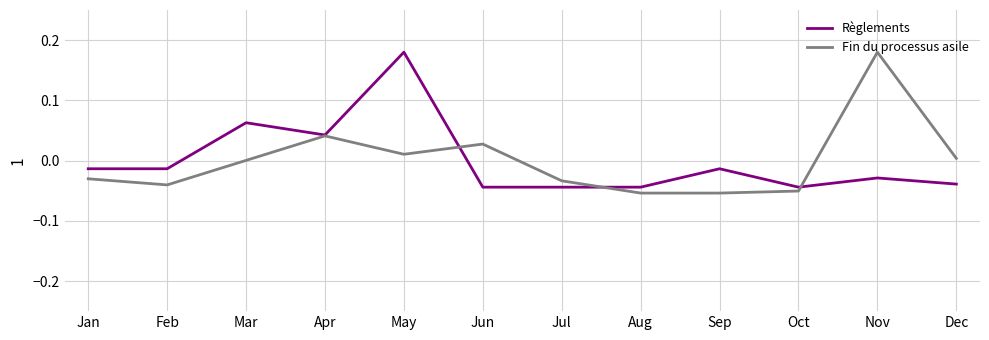

Is the value of Fin du processus asile at Jul greater than the value of Règlements at May?

No